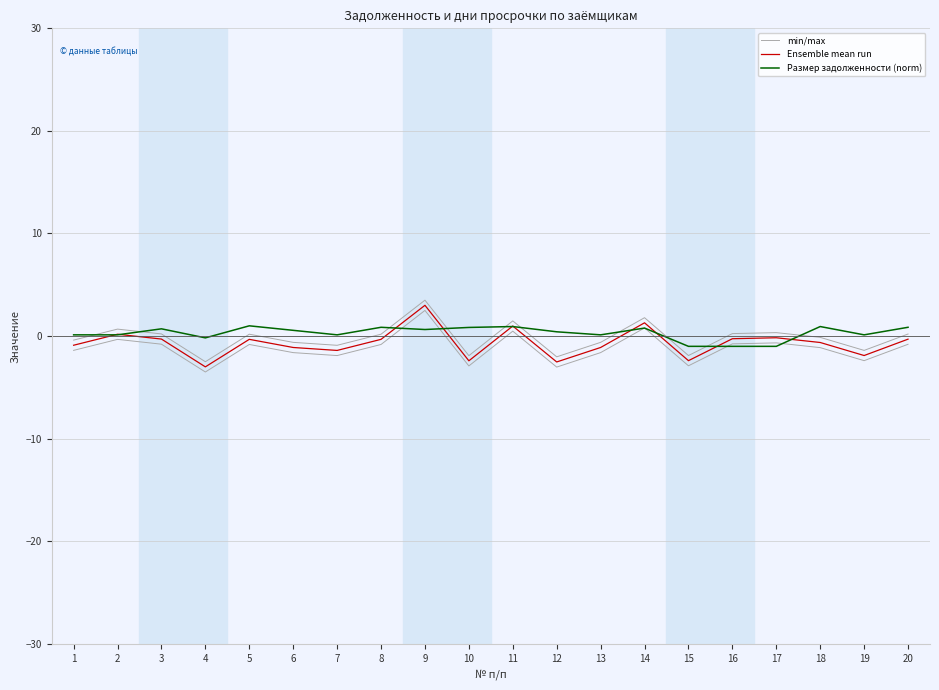

What is the average value of the Ensemble mean run series?

-0.7